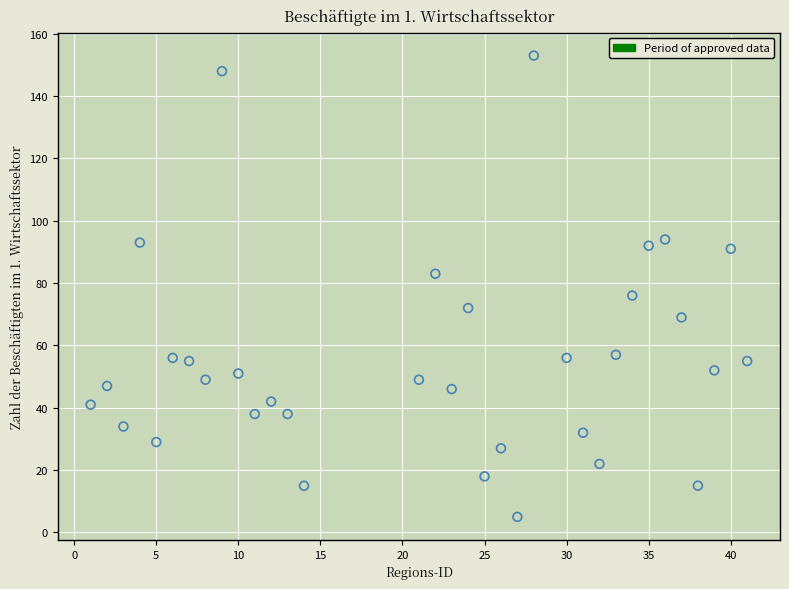

What is the range of X values (max minus min)?

40